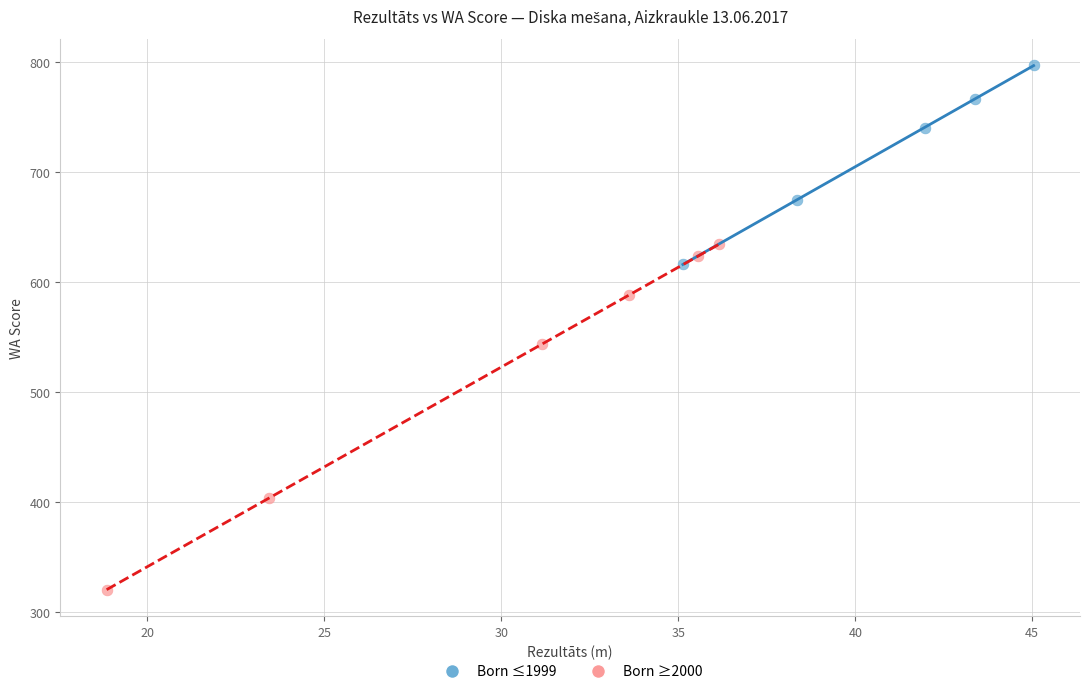

Which series contains the lowest Y value?

Born ≥2000